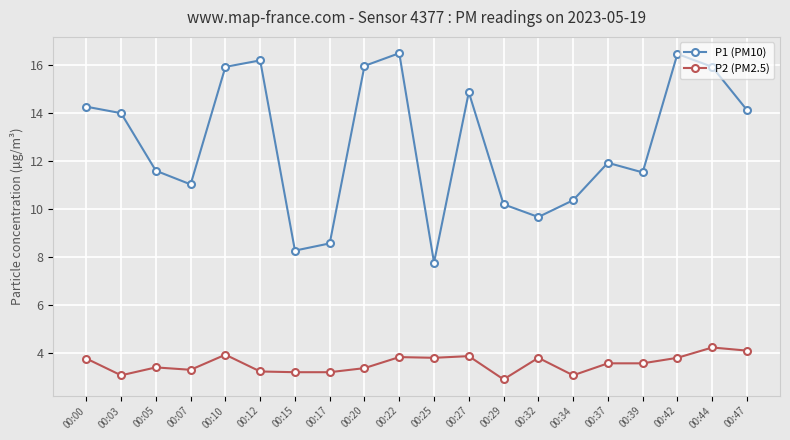

At which label does P2 (PM2.5) first exceed 3?

00:00